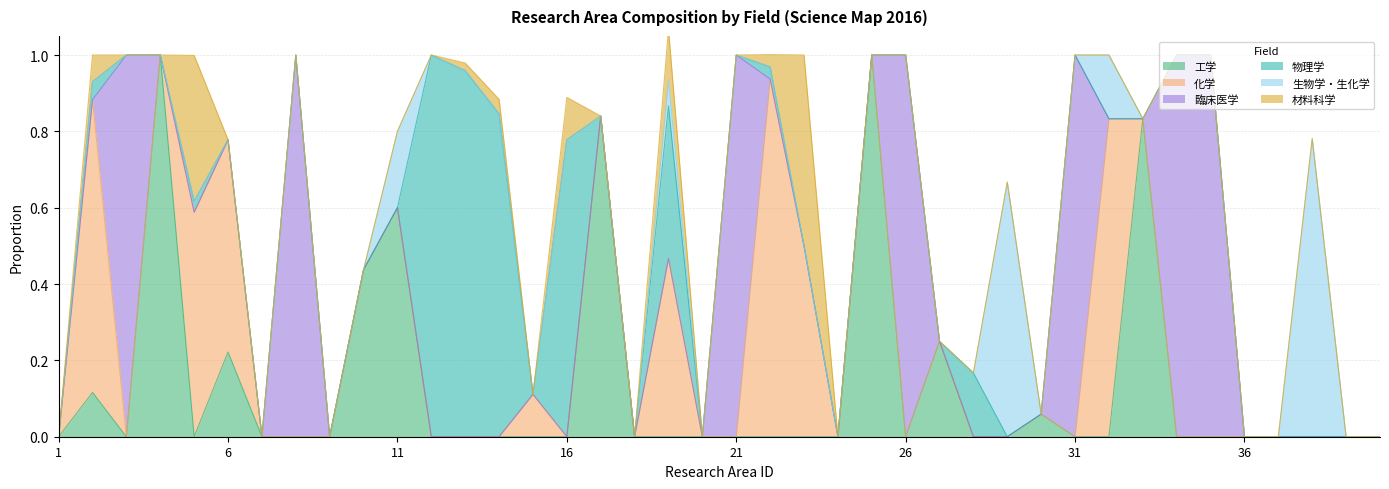

Which series has the largest total across all categories?

臨床医学